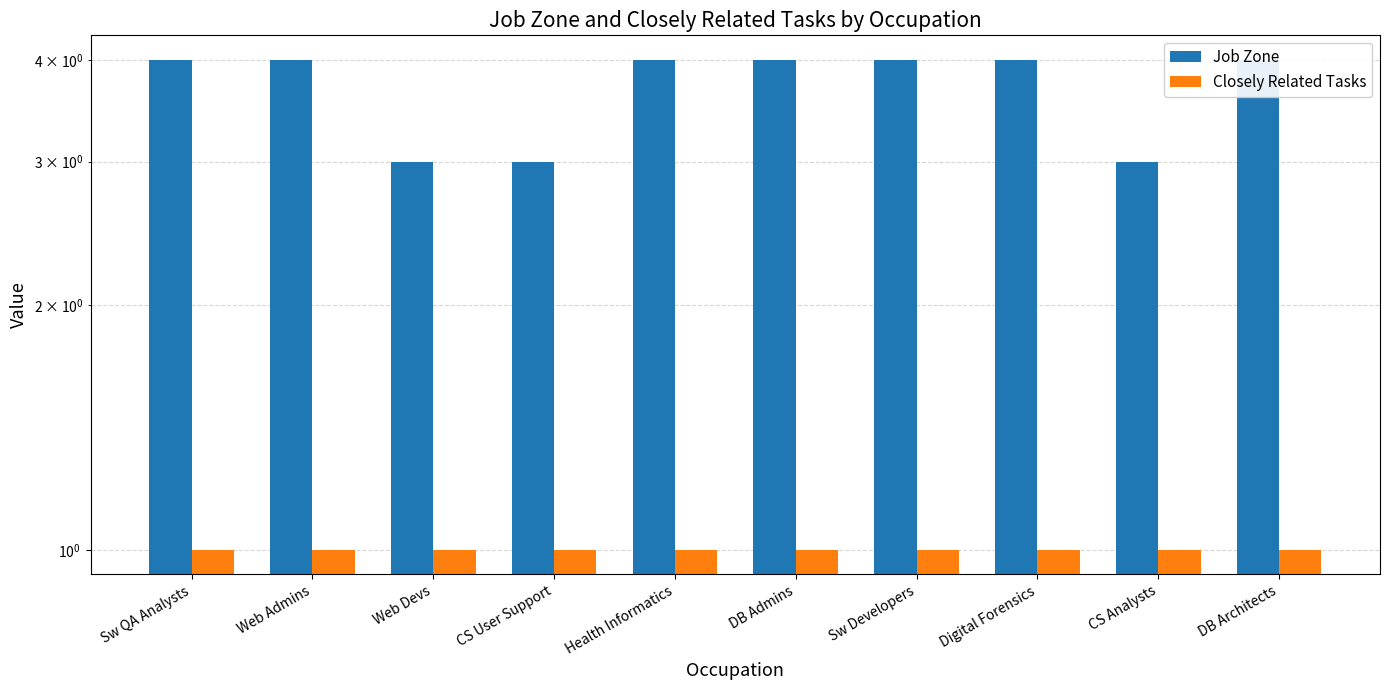

List the series in order of their overall mean, lowest first.

Closely Related Tasks, Job Zone